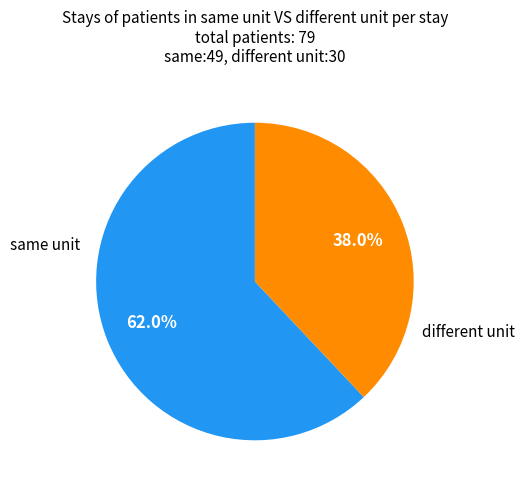

Does any single category account for the majority?

Yes